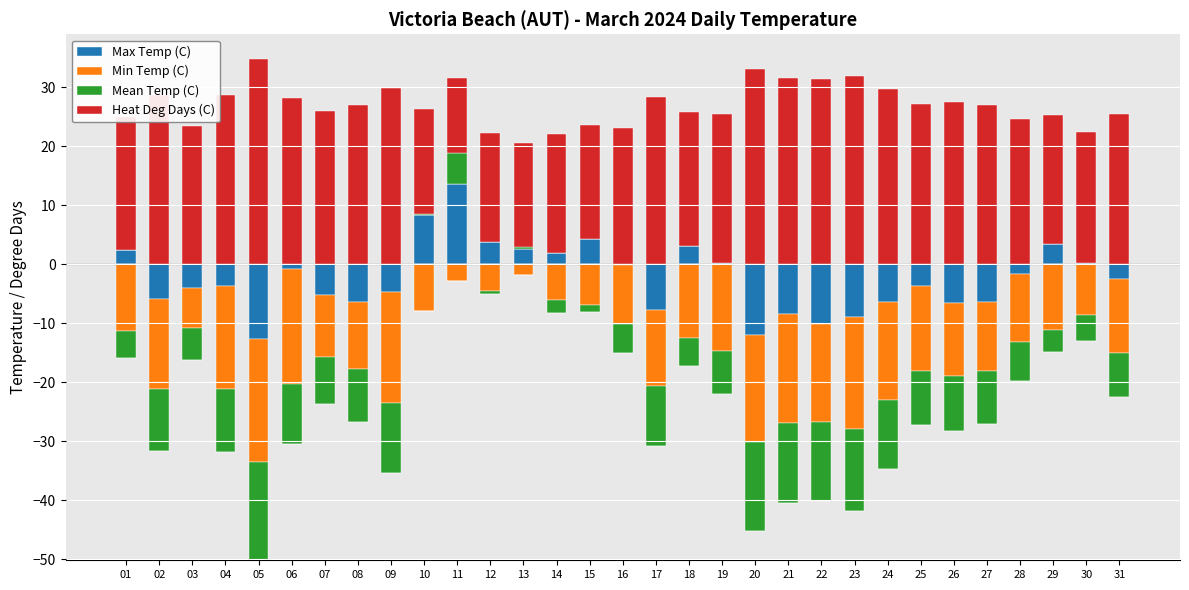

Between 22 and 01, which is larger?

01